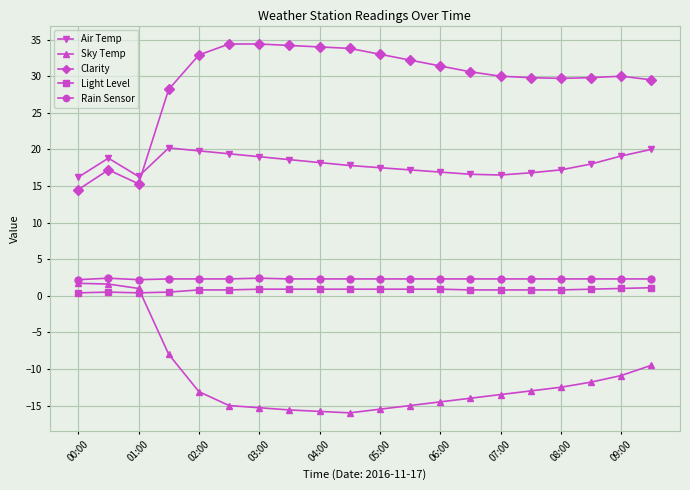

True or false: Clarity and Sky Temp cross at least once.

False